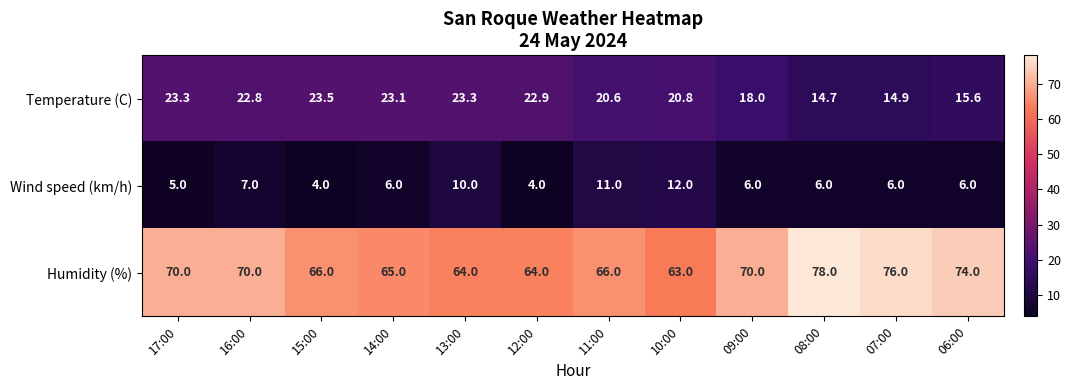

List the series in order of their peak value, highest first.

Humidity (%), Temperature (C), Wind speed (km/h)